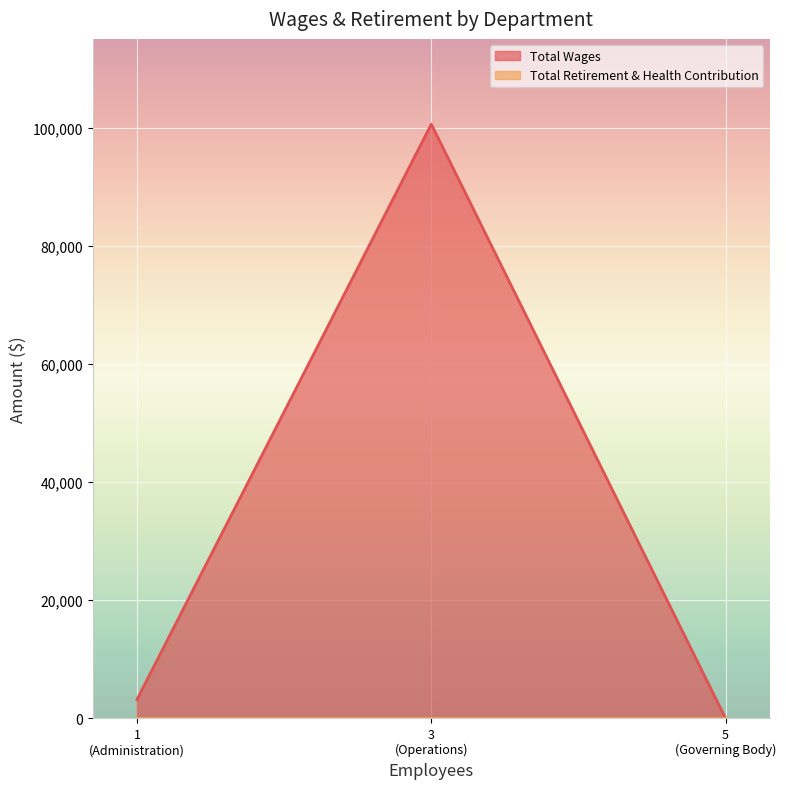

Does the chart display data point markers on the line(s)?

No